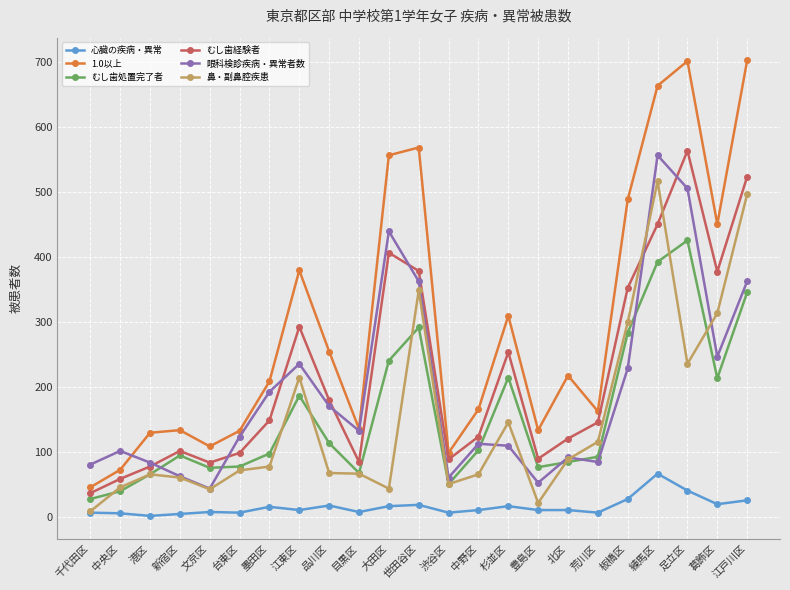

The value of 心臓の疾病・異常 at 江戸川区 is 25. True or false?

True